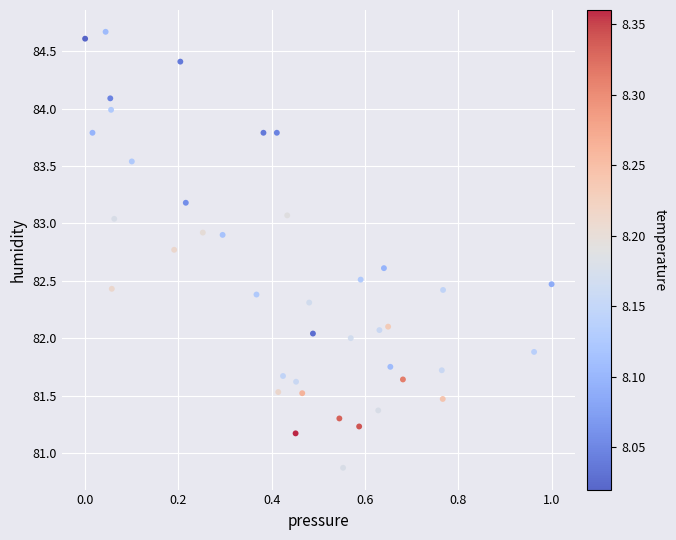

What is the range of X values (max minus min)?

1.0